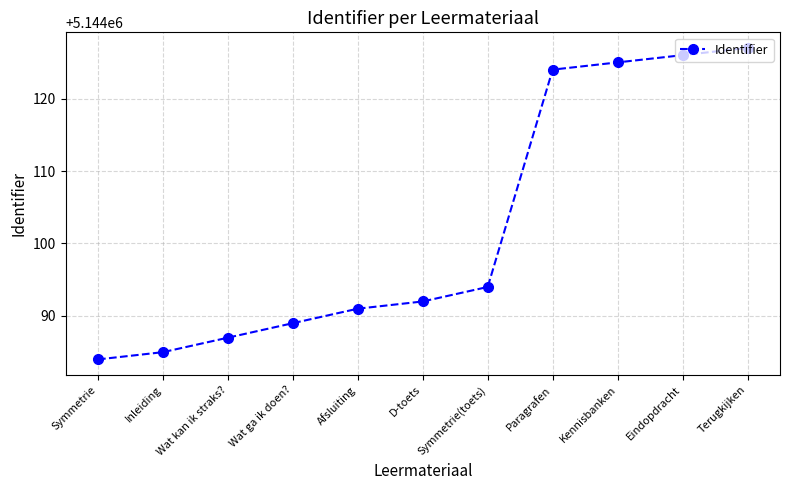

Approximately how many times larger is the value at Afsluiting compared to Symmetrie(toets)?

1.0